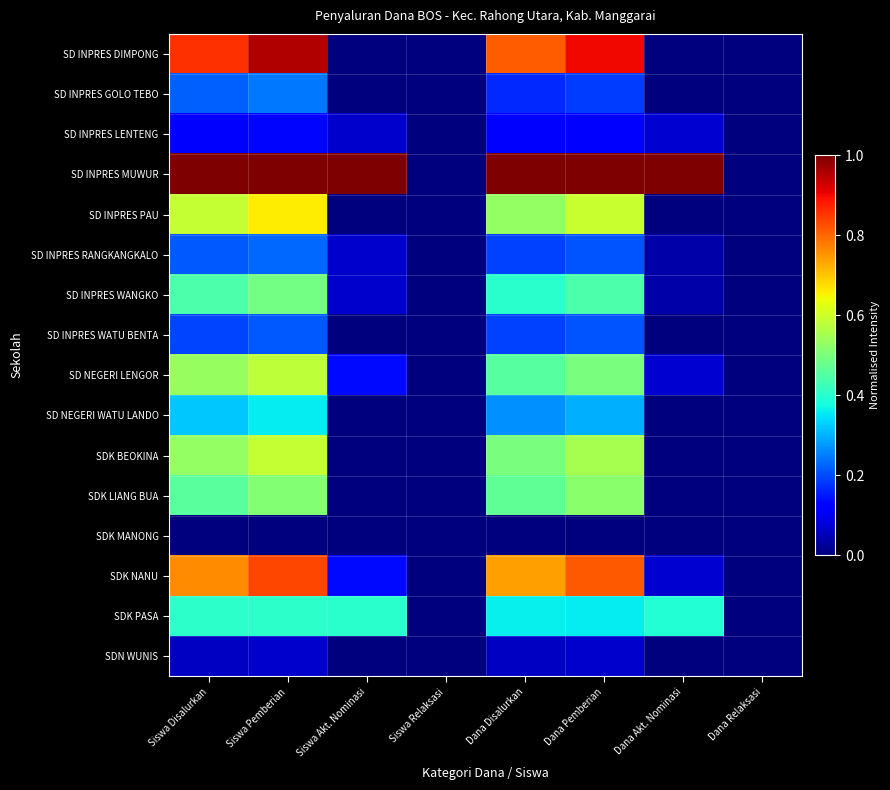

Which has a higher value, Siswa Disalurkan or Siswa Relaksasi?

Siswa Disalurkan